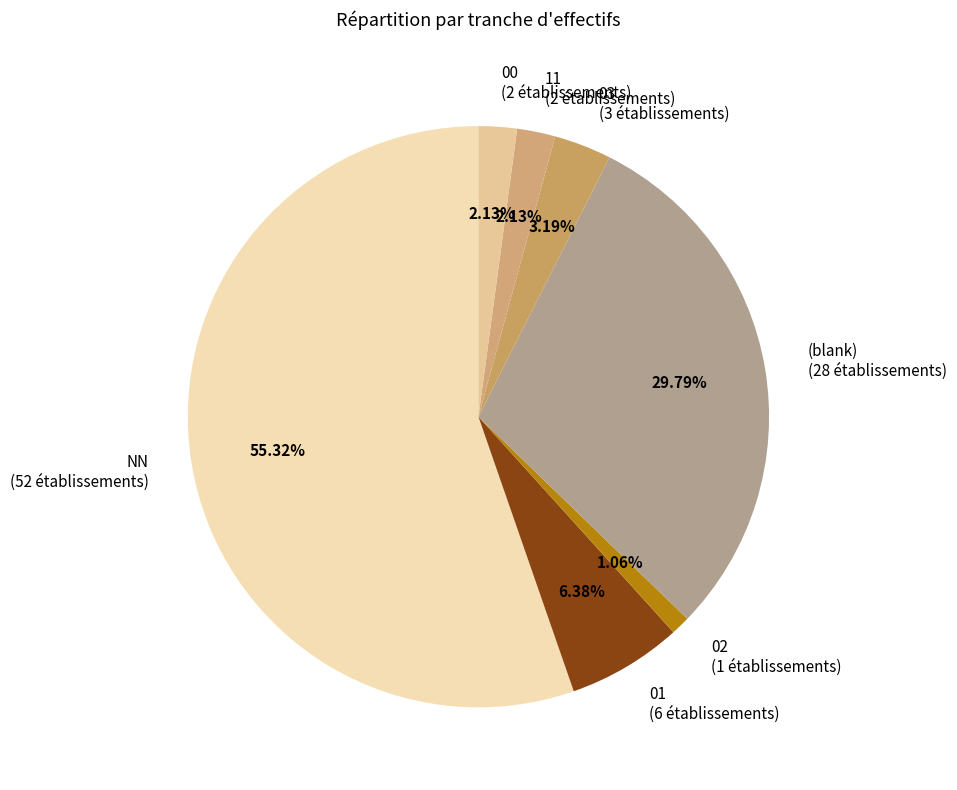

Combined, do 00 (2 établissements) and 11 (2 établissements) account for over 50%?

No